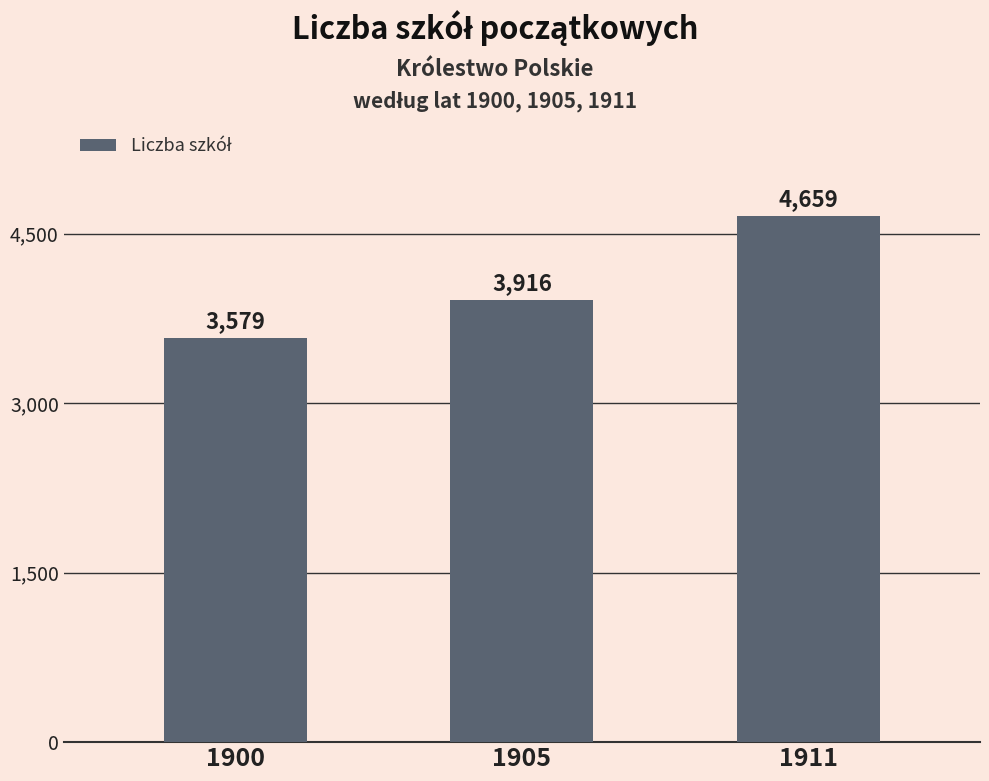

What is the approximate value at 1911?

4659